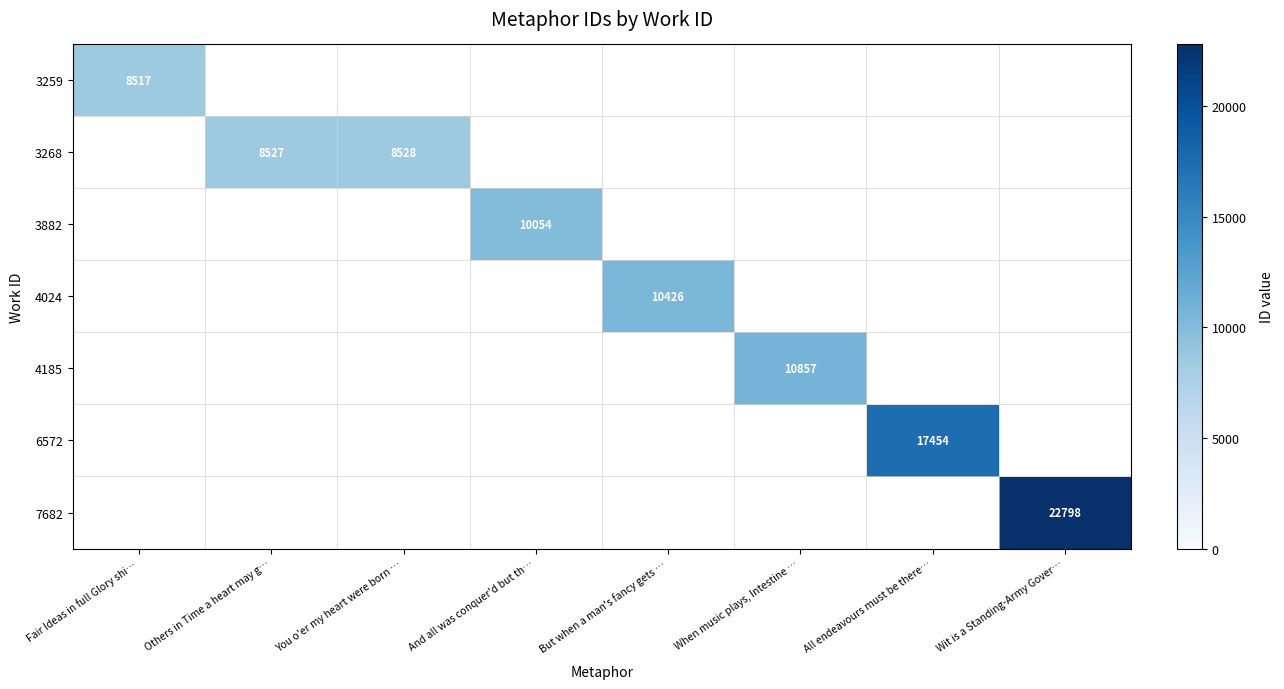

What is the greatest value displayed?

22798.0